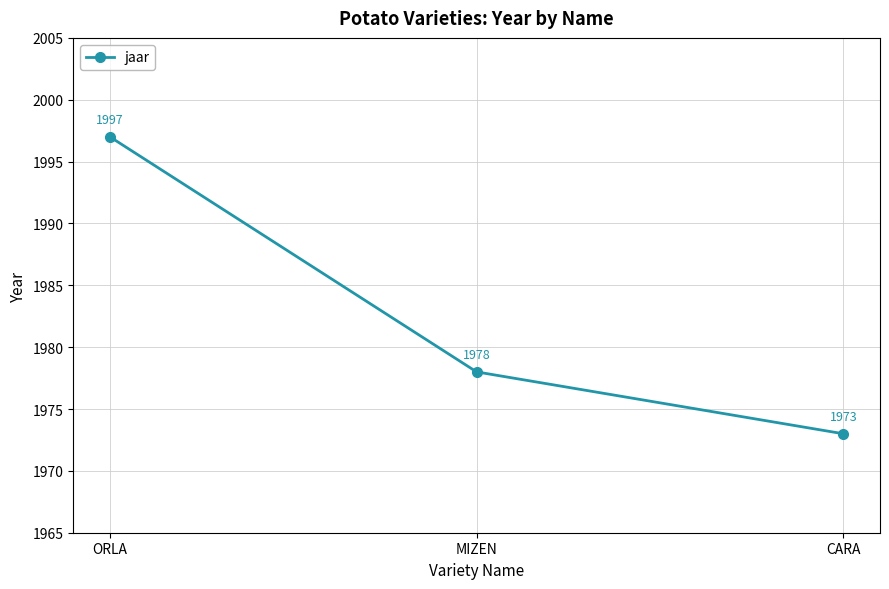

What is the difference between the maximum and minimum values?

24